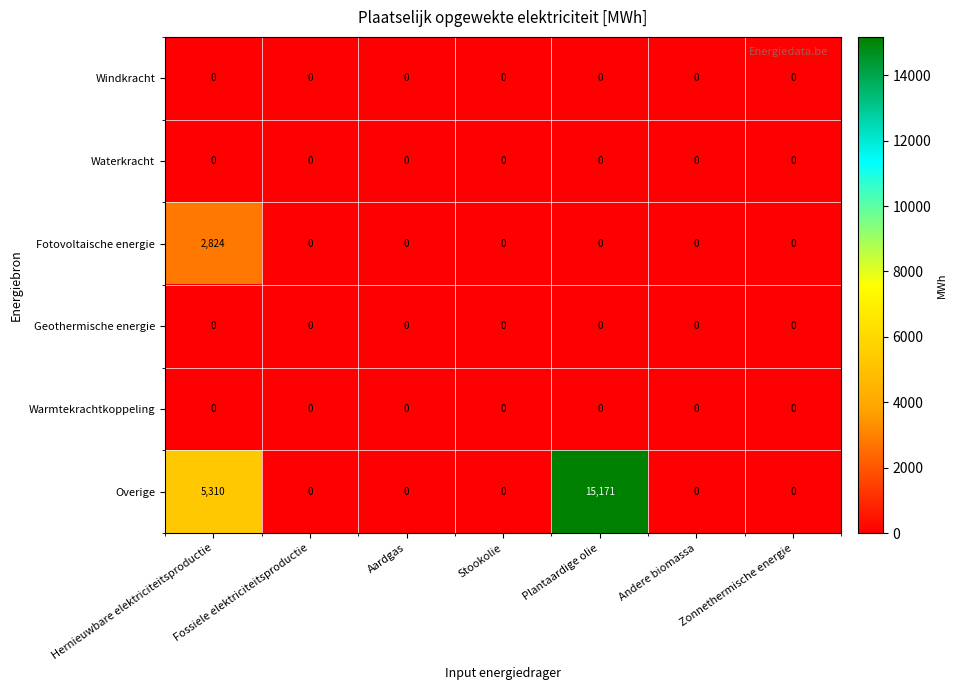

How many data points in Fotovoltaische energie are above 0?

1